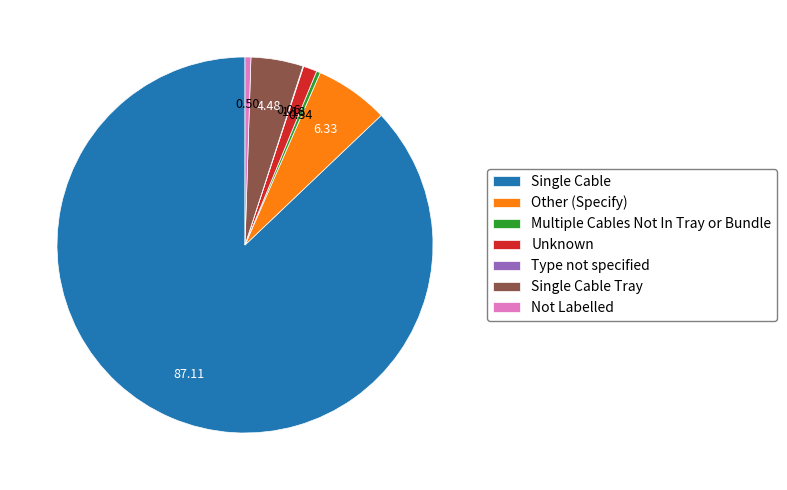

Which has a higher value, Multiple Cables Not In Tray or Bundle or Other (Specify)?

Other (Specify)